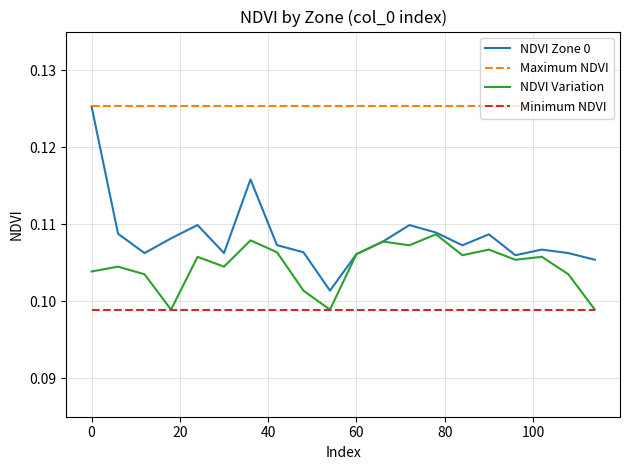

Which series has the widest spread of values?

NDVI Zone 0